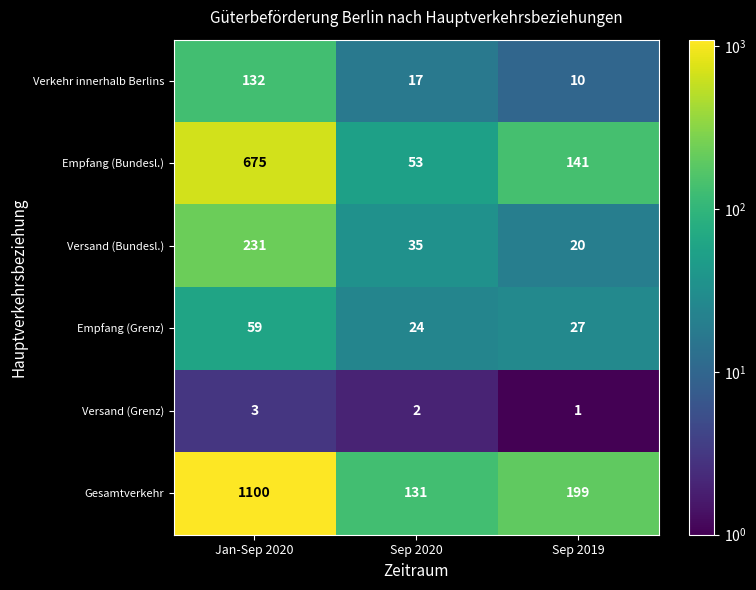

Reading left to right, list all the values displayed in this chart.

Verkehr innerhalb Berlins: 132	17	10
Empfang (Bundesl.): 675	53	141
Versand (Bundesl.): 231	35	20
Empfang (Grenz): 59	24	27
Versand (Grenz): 3	2	1
Gesamtverkehr: 1100	131	199